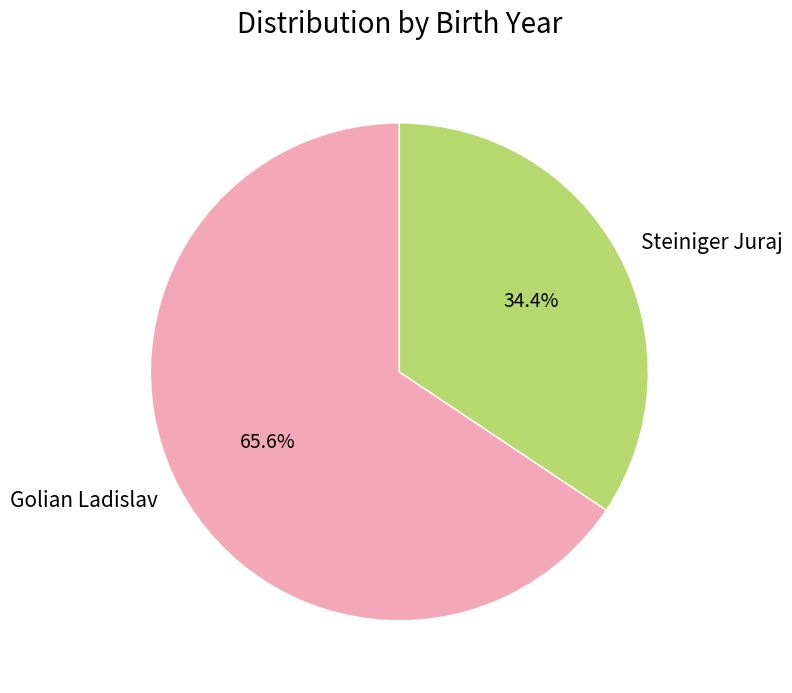

To the nearest percent, what portion does Steiniger Juraj represent?

34%